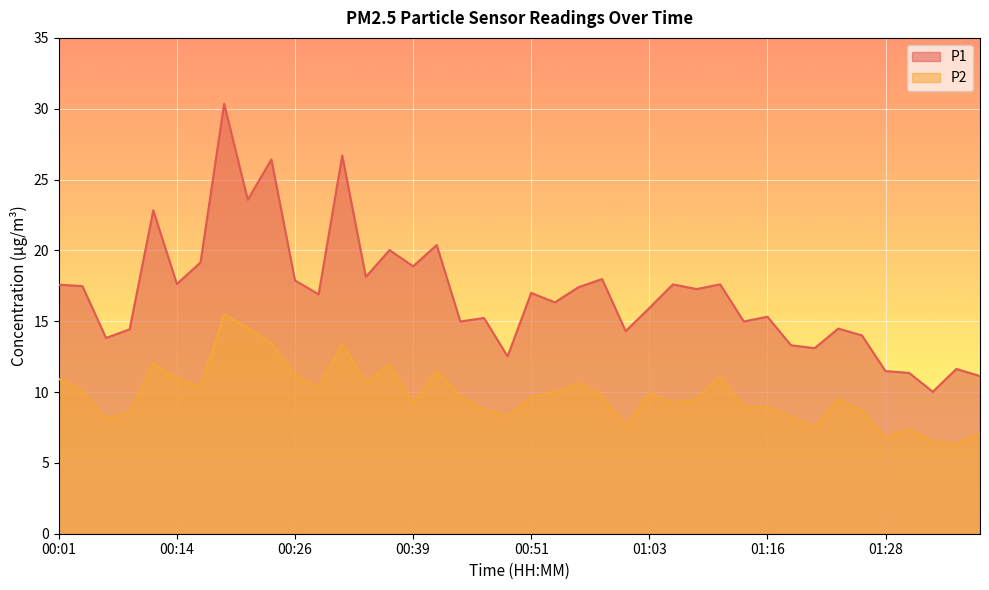

True or false: P2 and P1 cross at least once.

False